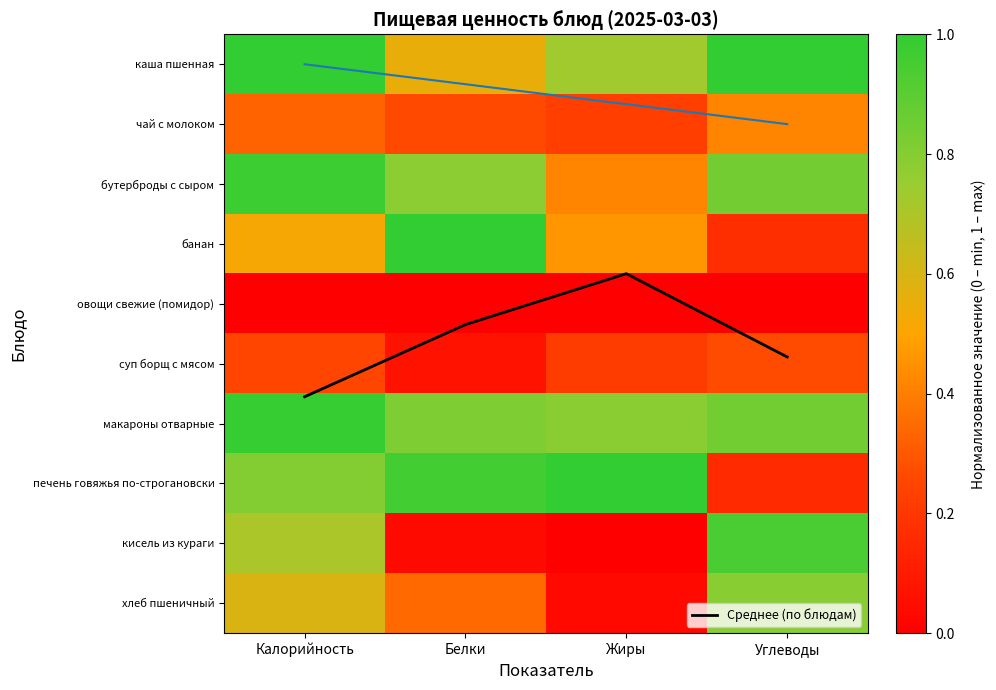

The value of суп борщ с мясом at Жиры is 0.2. True or false?

True